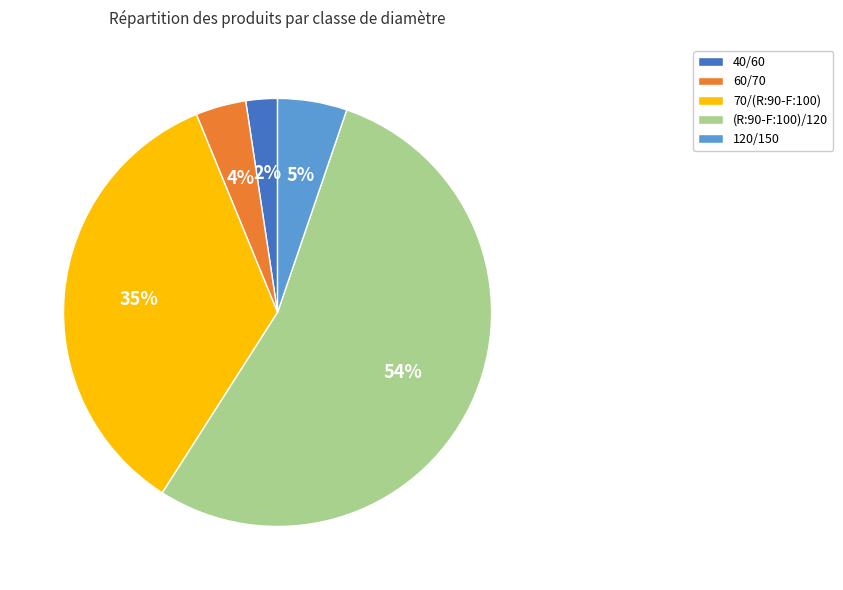

Which category has the biggest portion of the pie?

(R:90-F:100)/120